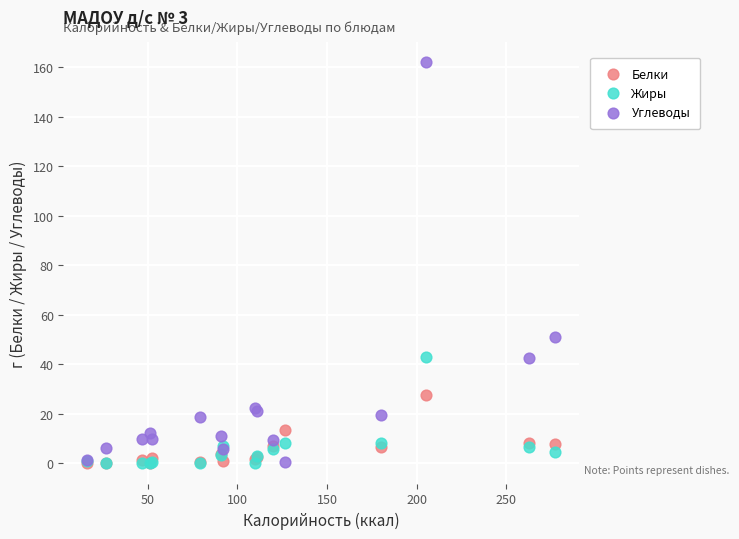

What are all the series names shown in the legend?

Белки, Жиры, Углеводы